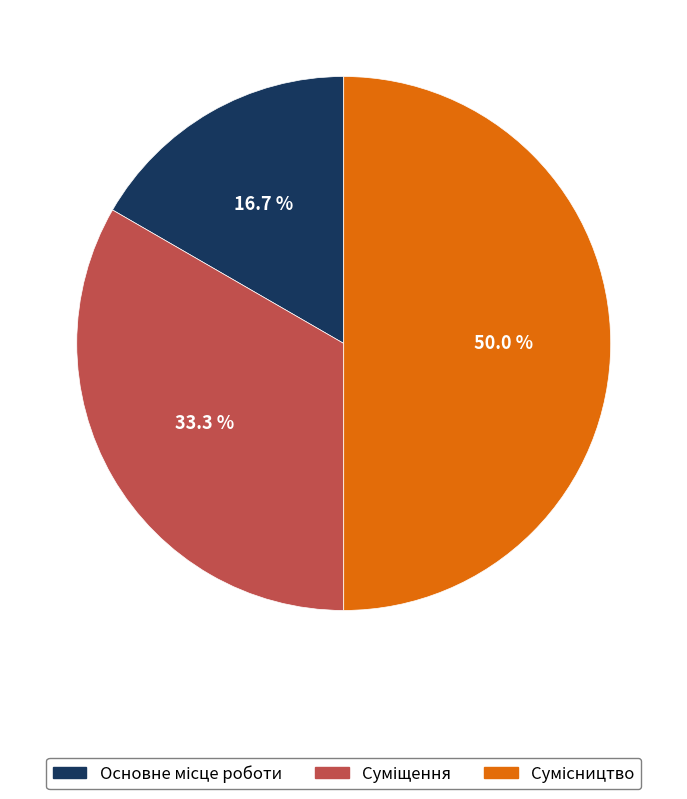

To the nearest percent, what is the combined percentage of Суміщення and Сумісництво?

83%